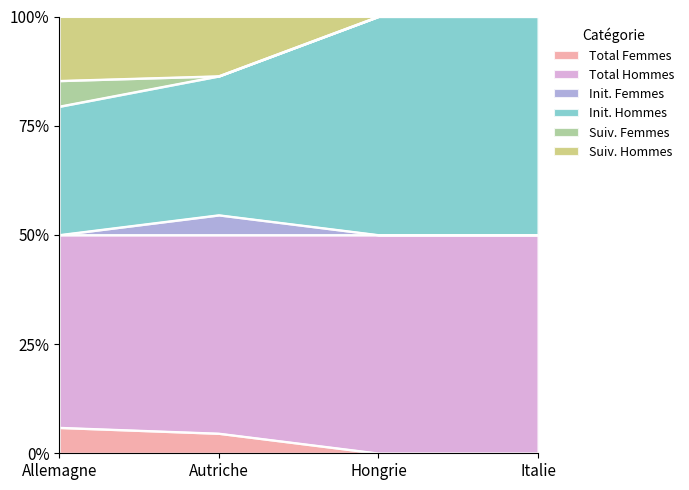

What is the average value of the Total Femmes series?

2.6